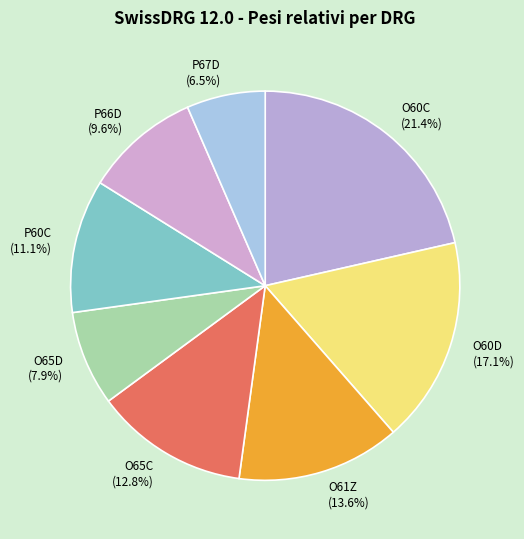

To the nearest percent, what is the average slice percentage?

12%